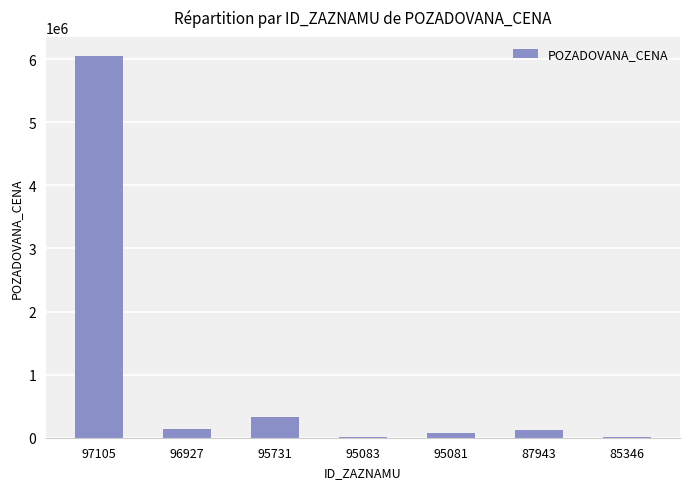

Is it true that the value at 97105 is 6050000?

True